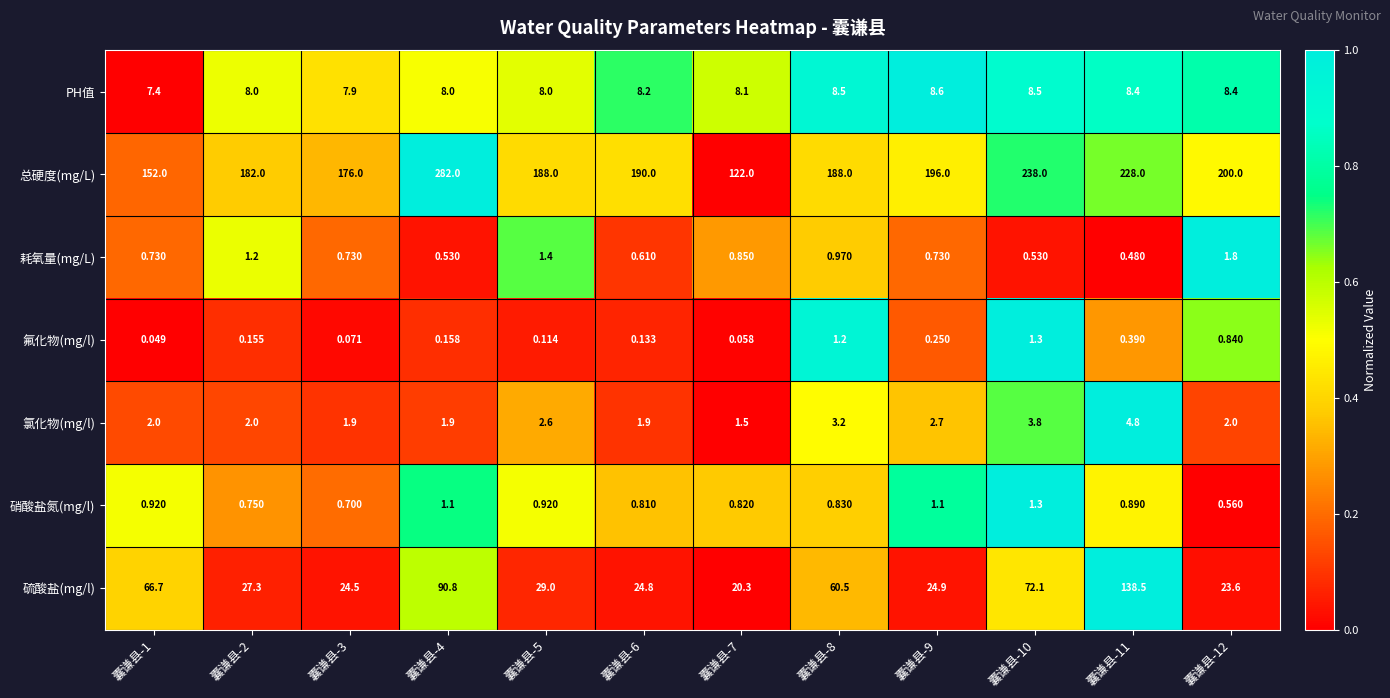

Is the value of 硫酸盐(mg/l) at 囊谦县-2 greater than the value of PH值 at 囊谦县-11?

Yes